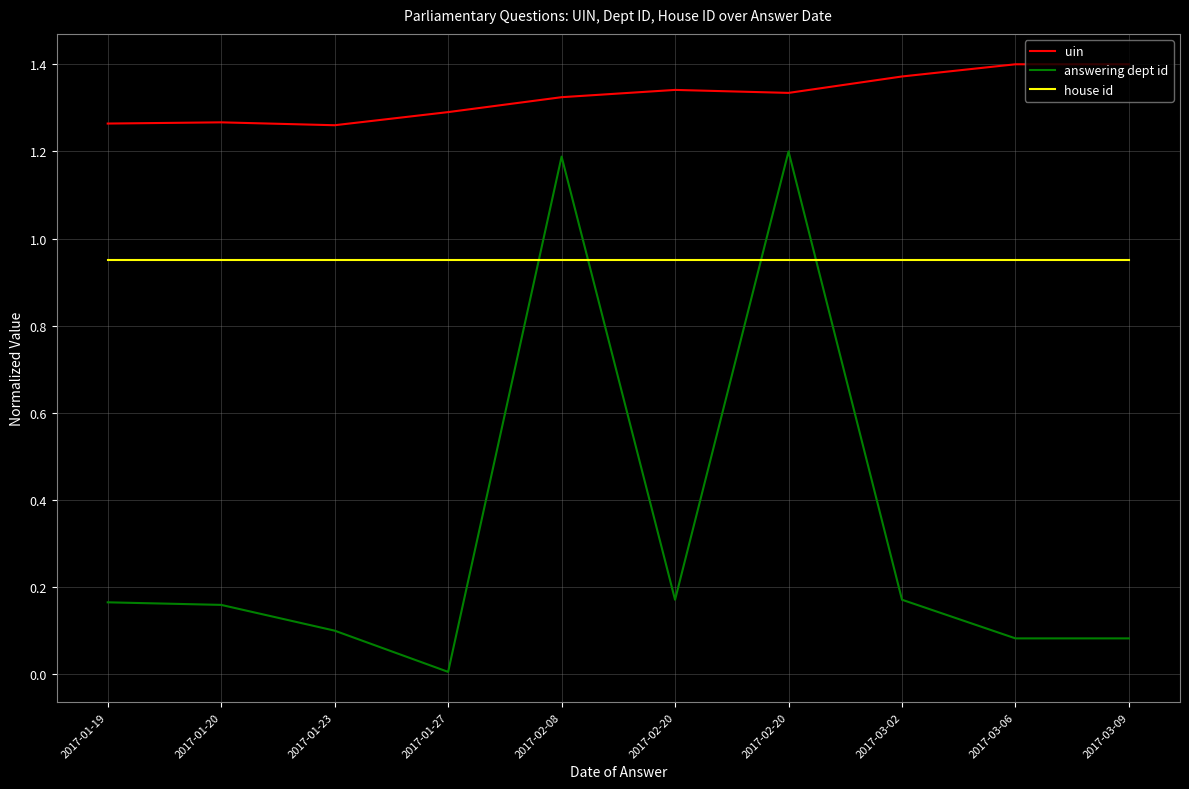

At 2017-01-19, list the series in order from largest to smallest.

uin, house id, answering dept id